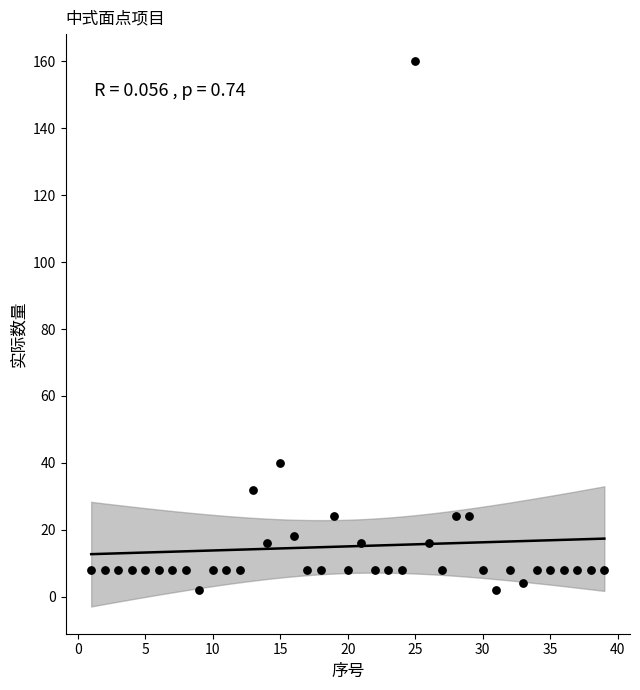

What is the range of Y values (max minus min)?

158